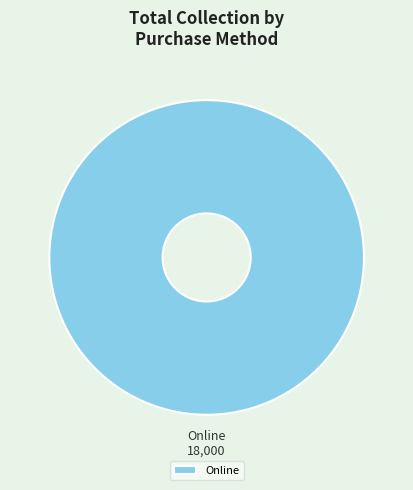

Is it true that Online is 92% of the pie?

False